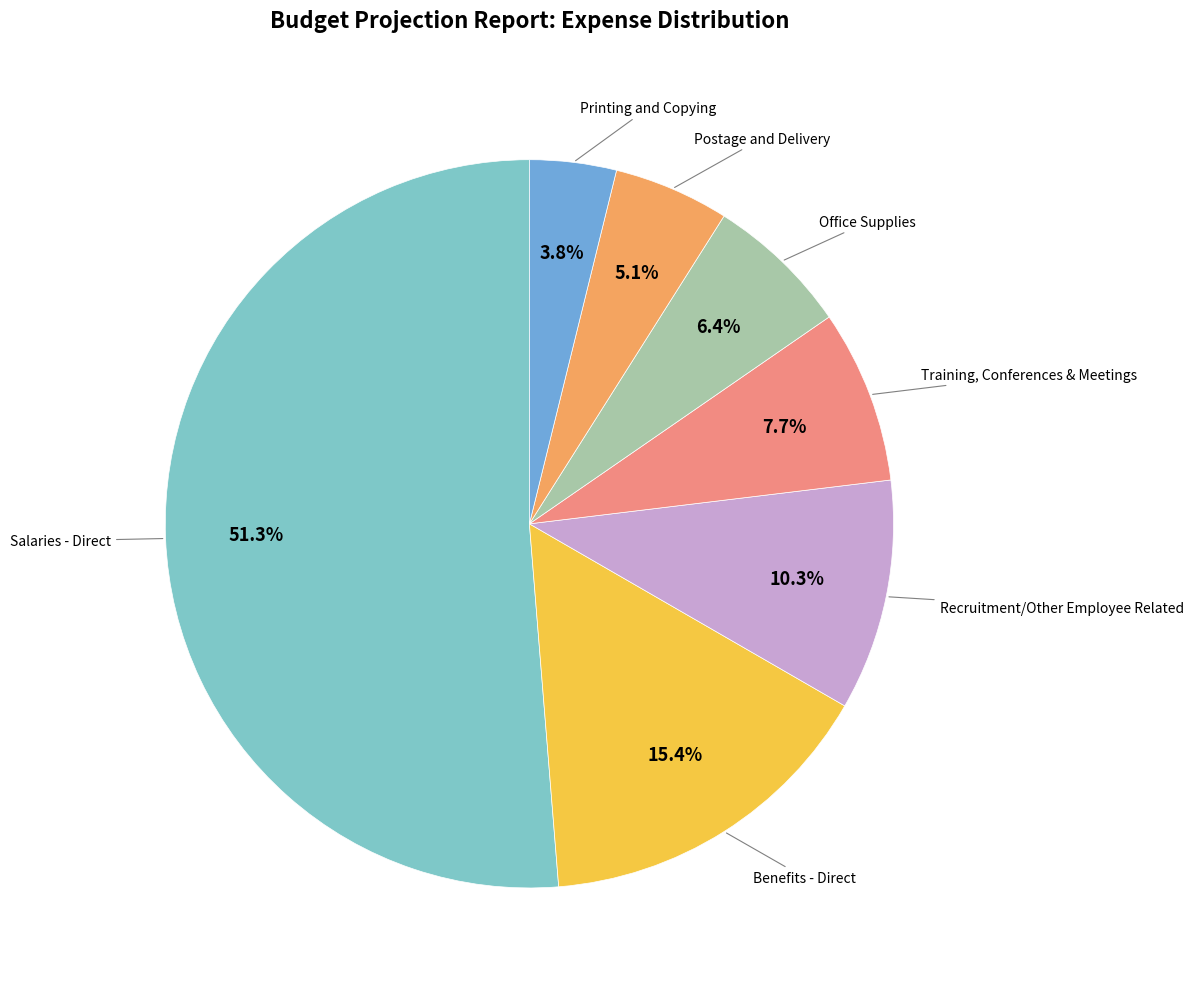

To the nearest percent, what is the average slice percentage?

14%